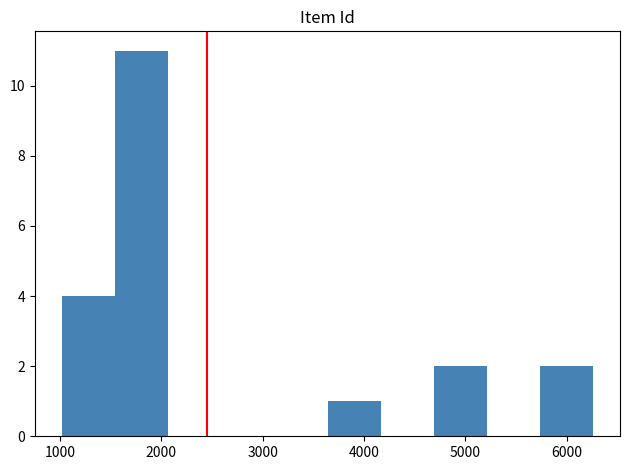

Which range on the x-axis has the tallest bar?

1500 to 2100